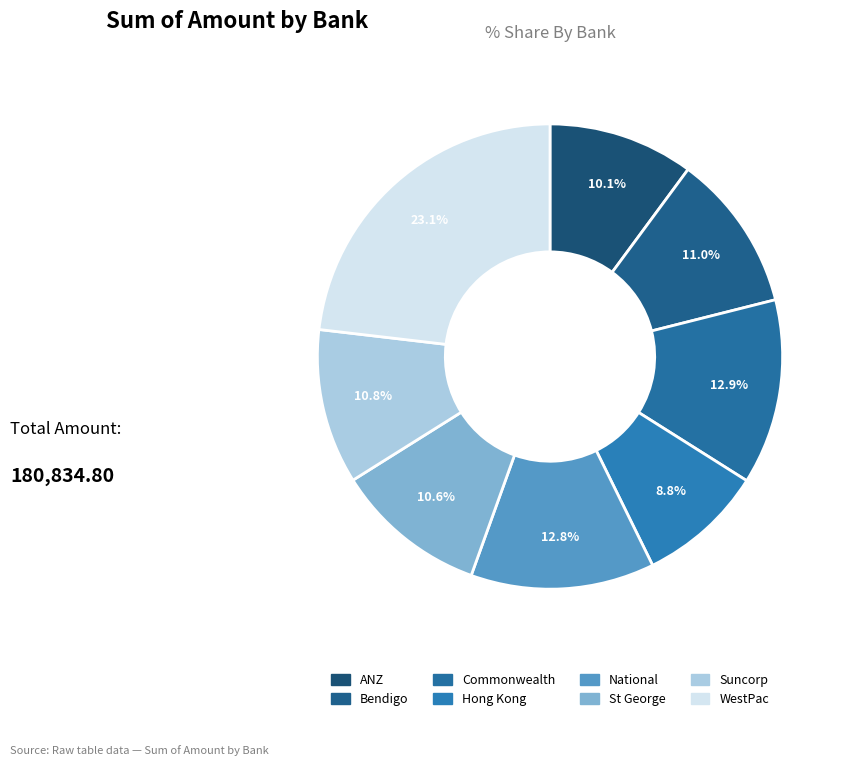

Is there any slice that represents more than half of the pie?

No